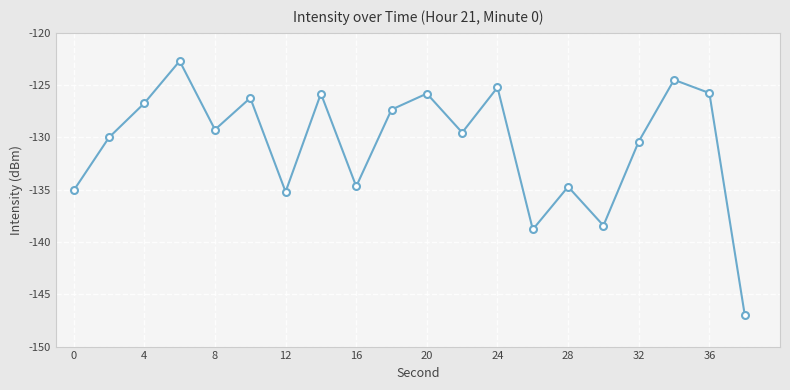

What is the maximum value shown in the chart?

-122.7